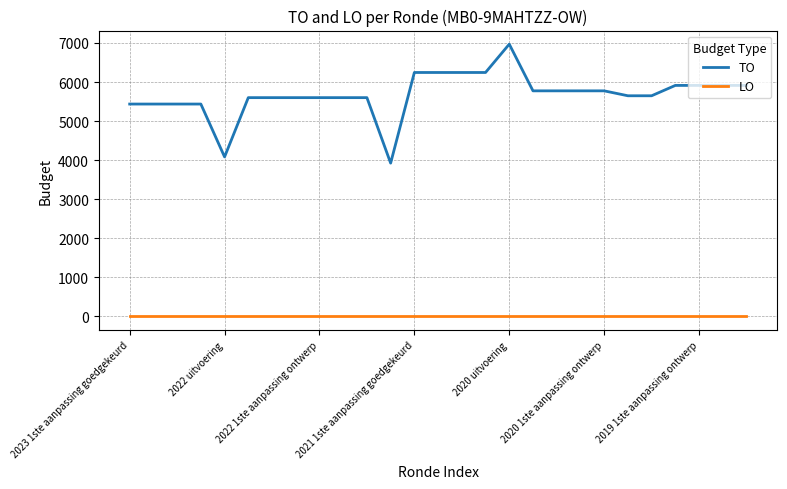

What is the maximum value shown in the chart?

6970